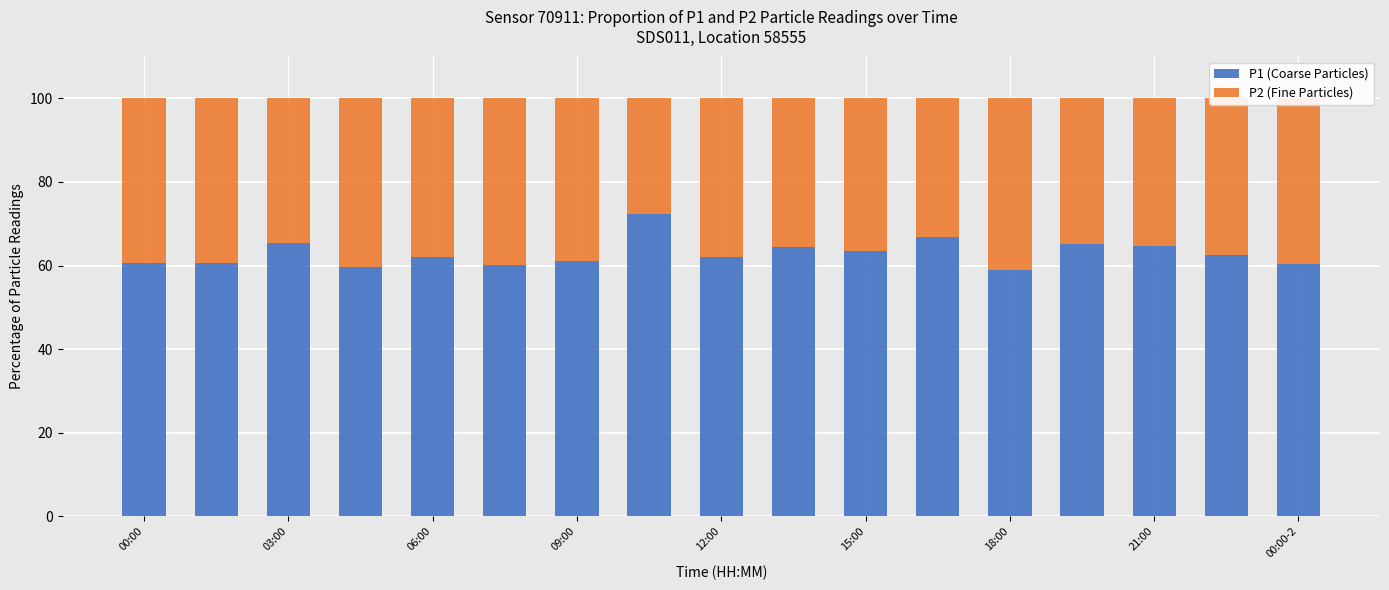

What is the difference between the second highest and minimum values in the P1 (Coarse Particles) series?

7.8